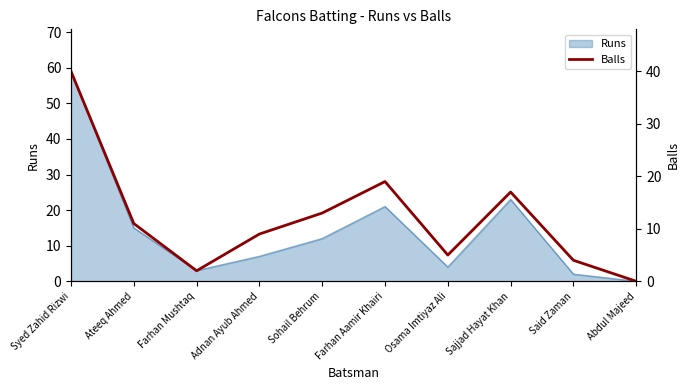

What position from the right is Abdul Majeed?

1